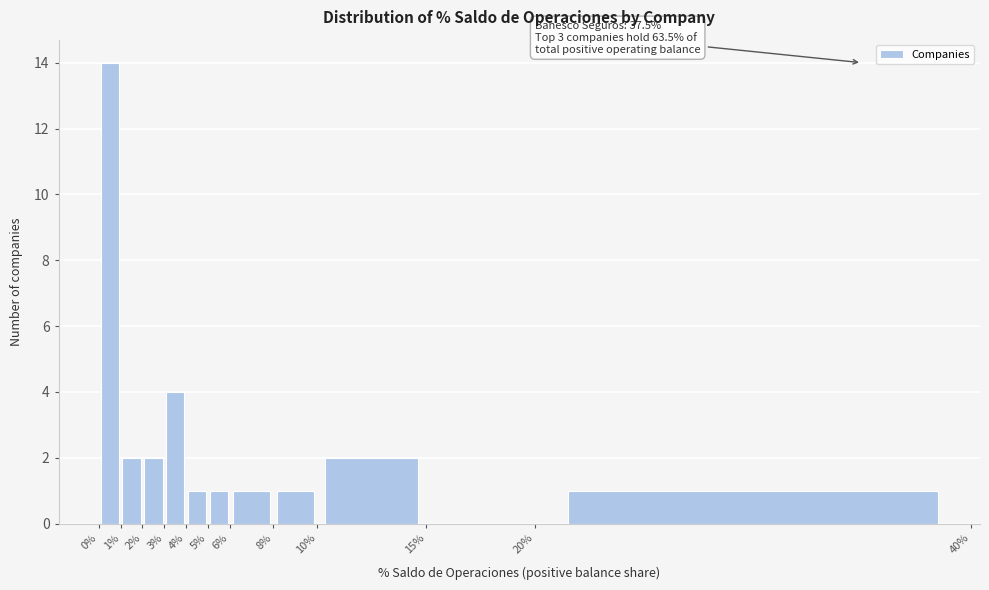

Over which range of the x-axis is the bar tallest?

0% to 1%